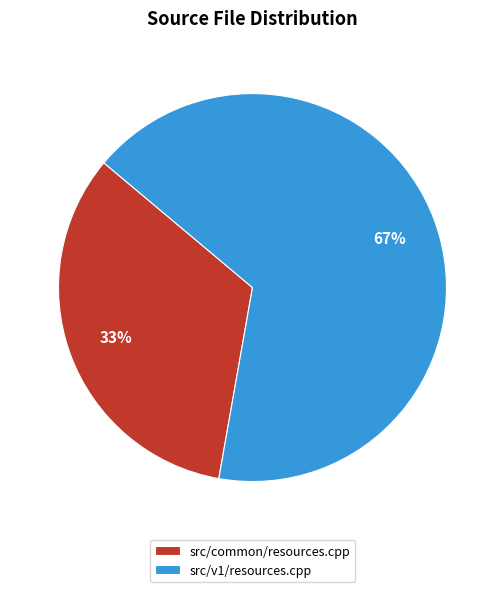

Does src/common/resources.cpp account for over 50% of the chart?

No